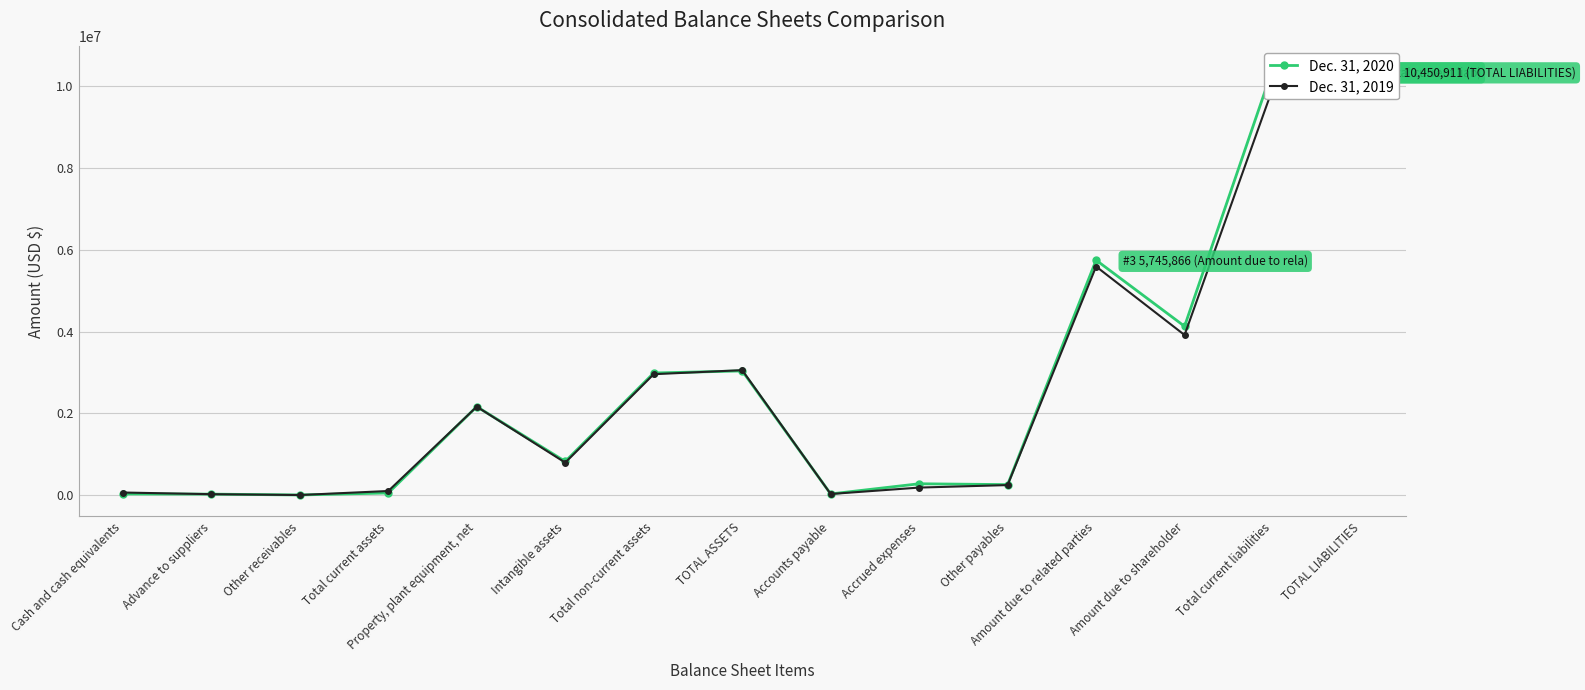

Count the number of categories in the chart.

15